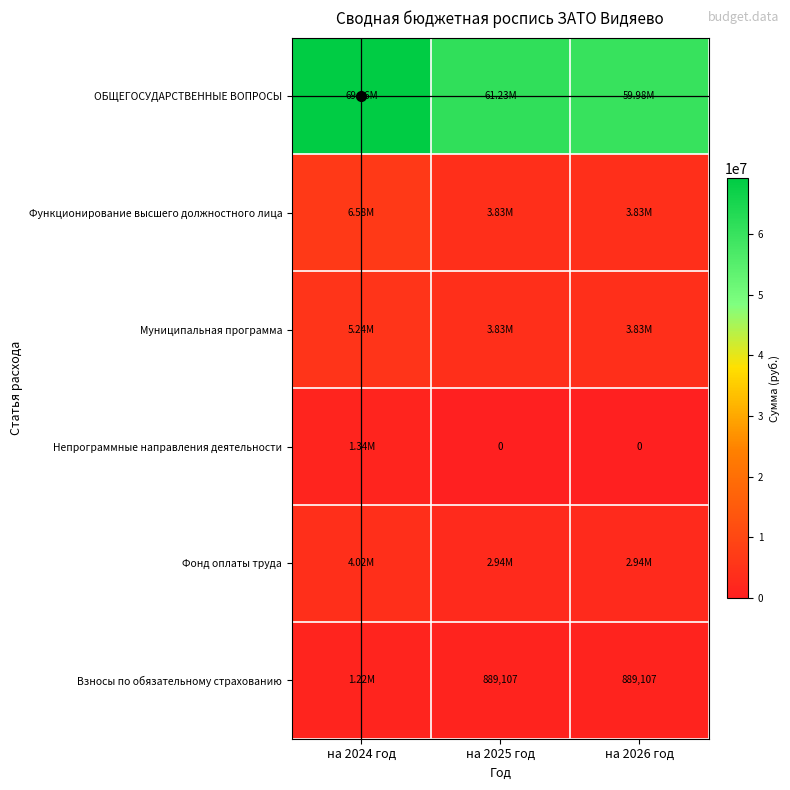

At на 2025 год, list the series in order from largest to smallest.

ОБЩЕГОСУДАРСТВЕННЫЕ ВОПРОСЫ, Функционирование высшего должностного лица, Муниципальная программа, Фонд оплаты труда, Взносы по обязательному страхованию, Непрограммные направления деятельности